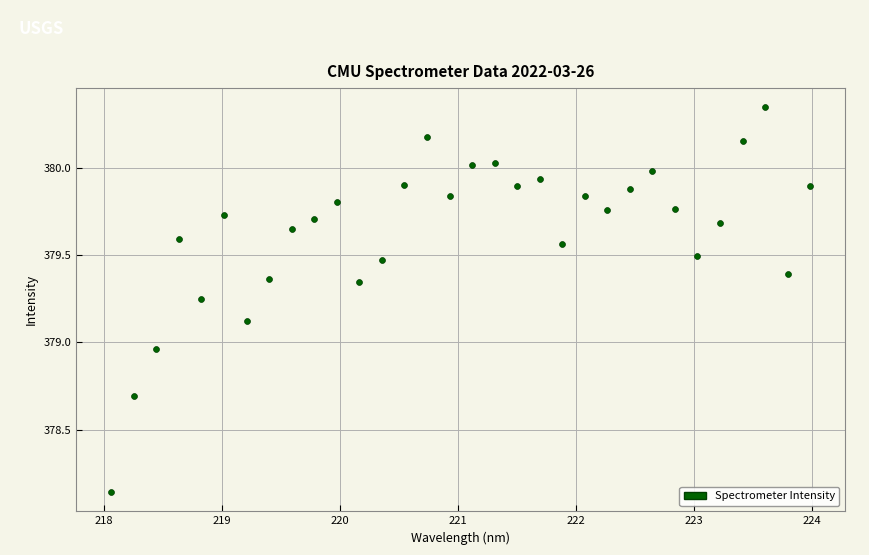

What is the range of X values (max minus min)?

5.9